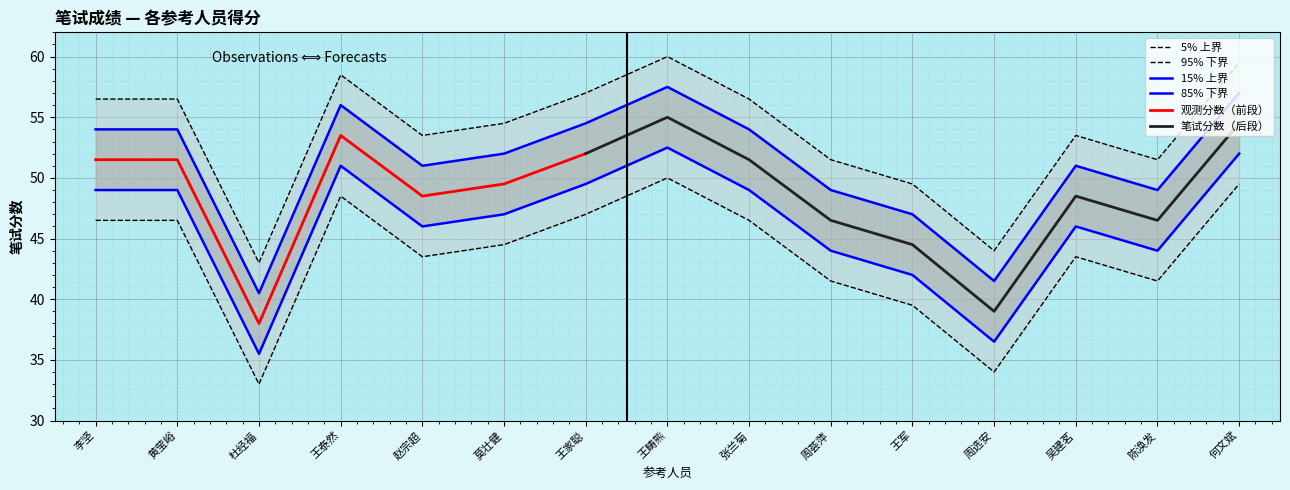

What is the maximum value shown in the chart?

60.0